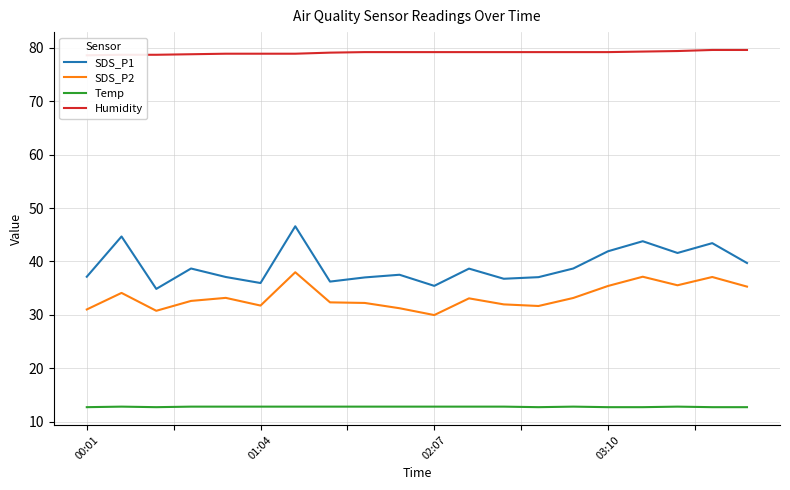

True or false: Temp and SDS_P1 cross at least once.

False